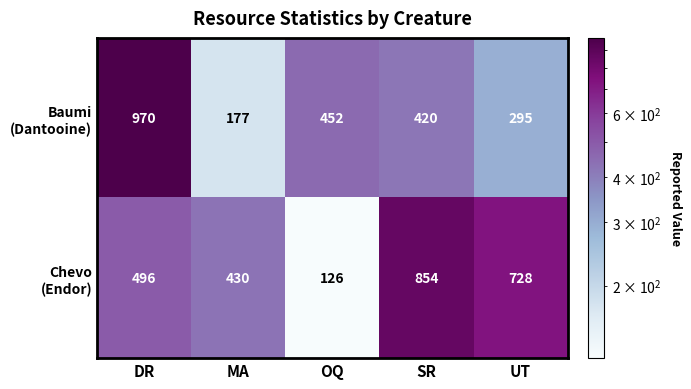

What is the spread (max minus min) of values at UT?

433